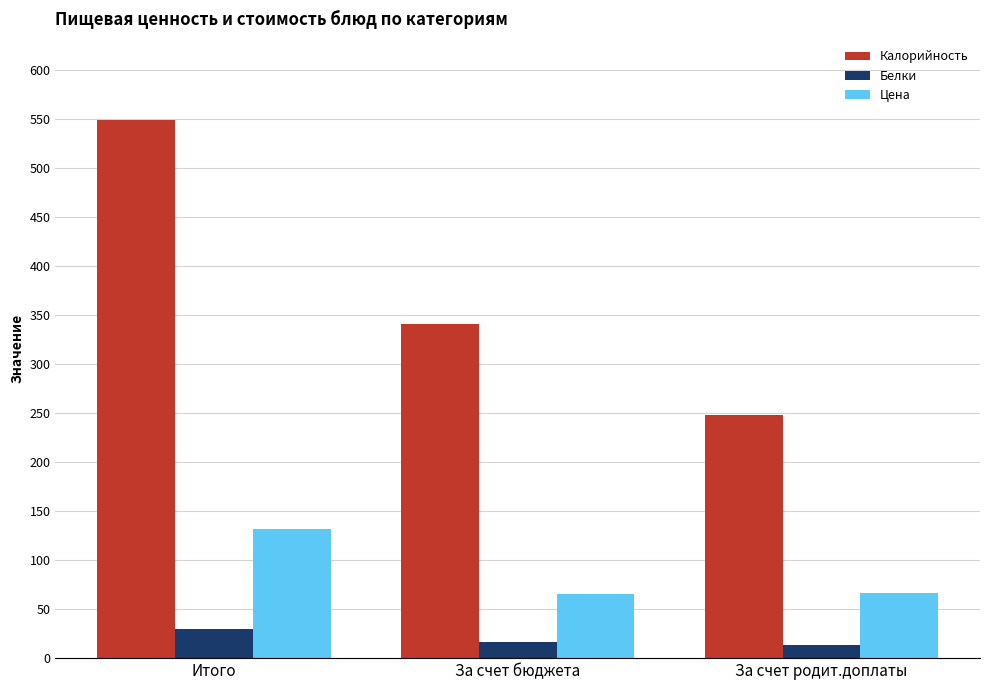

Which series has the largest total across all categories?

Калорийность